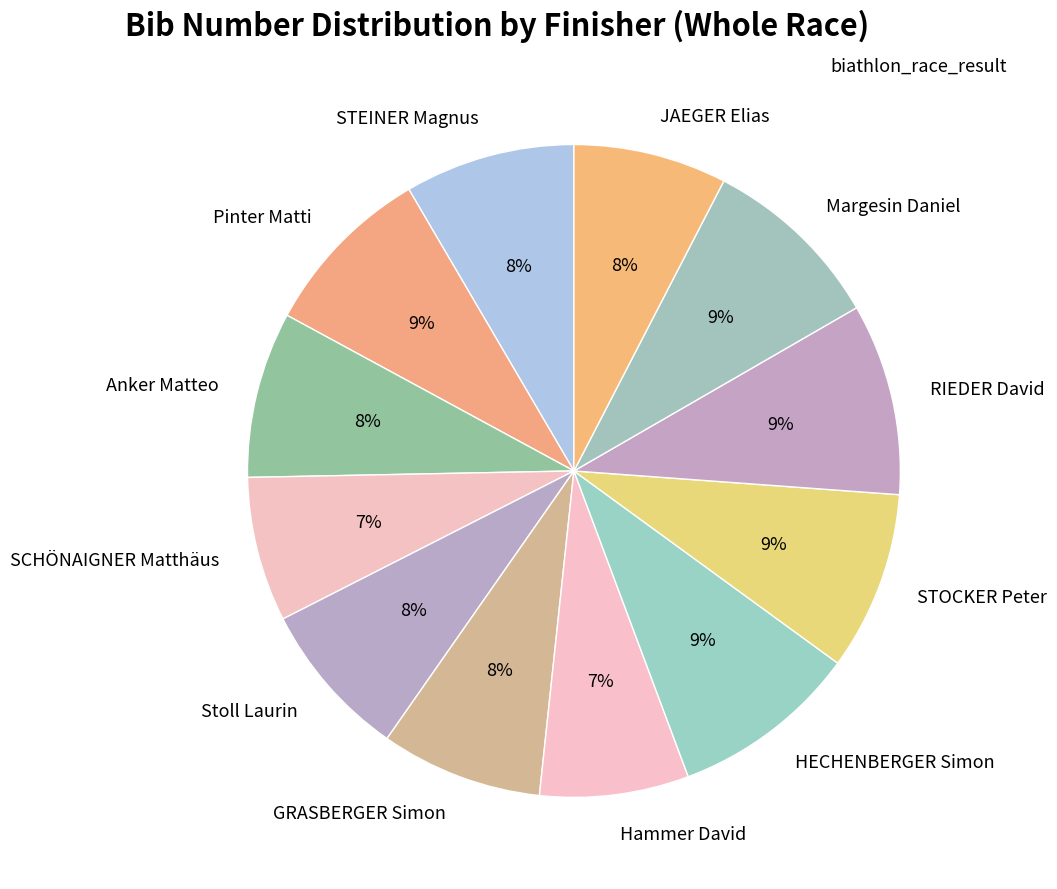

What percentage is the RIEDER David slice, to the nearest percent?

9%